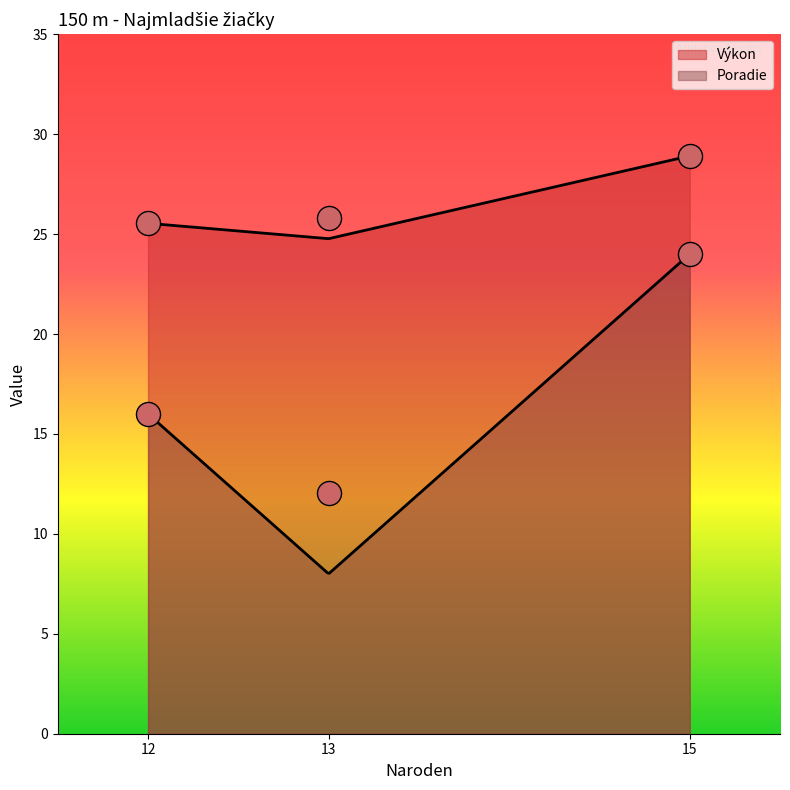

What is the ratio of the value at 13 to the value at 15?

0.9